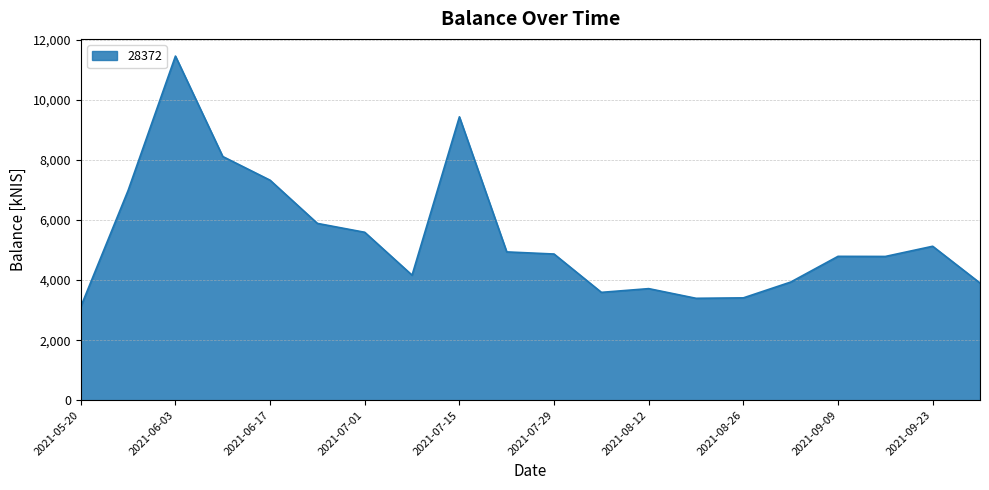

What is the minimum value shown in the chart?

3113.1